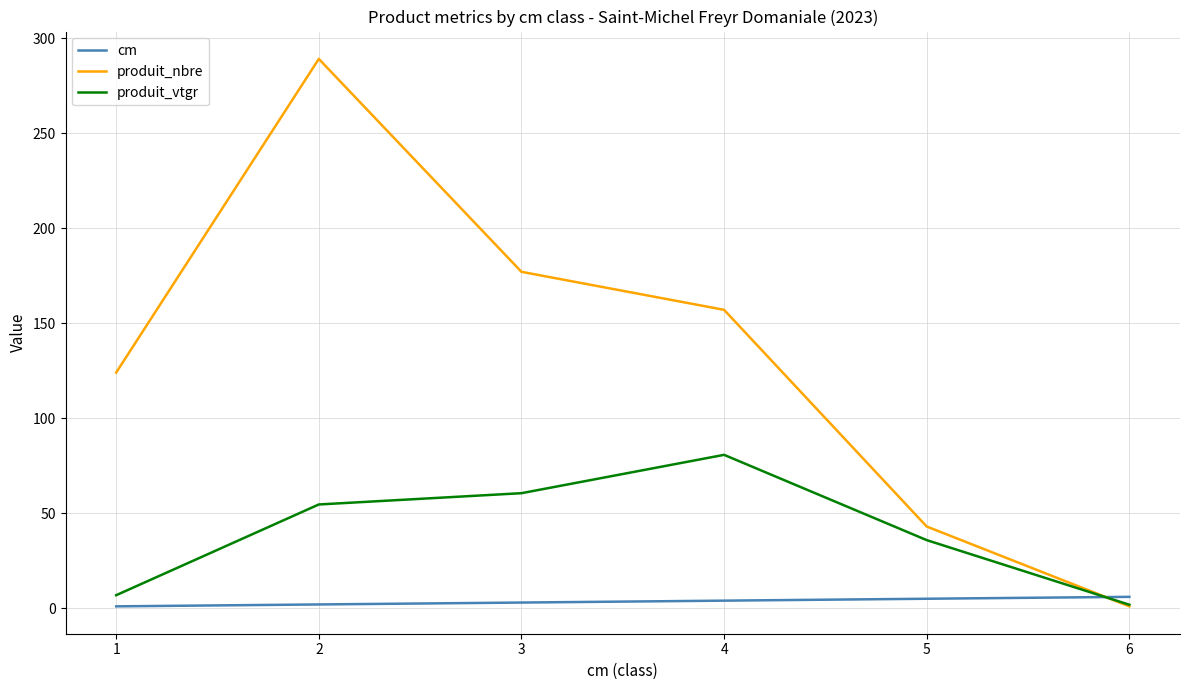

Is the value of produit_vtgr at 4 greater than the value of produit_nbre at 5?

Yes